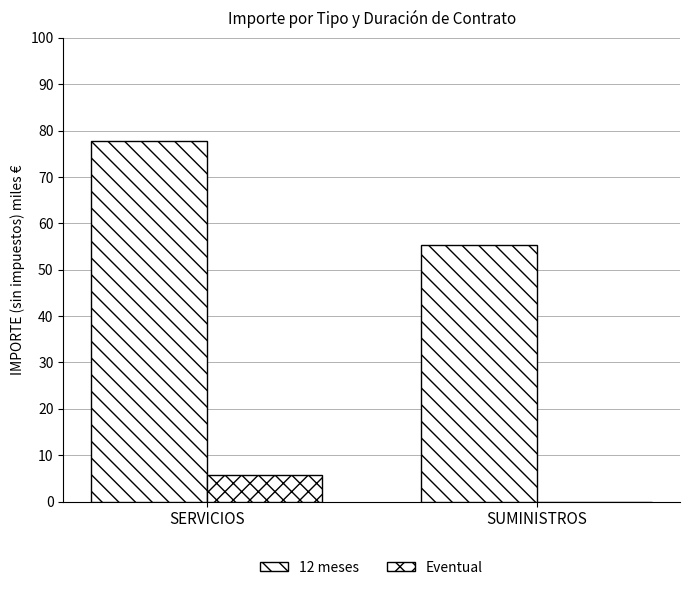

What is the value of the Eventual bar at the 1st from the left?

5.8